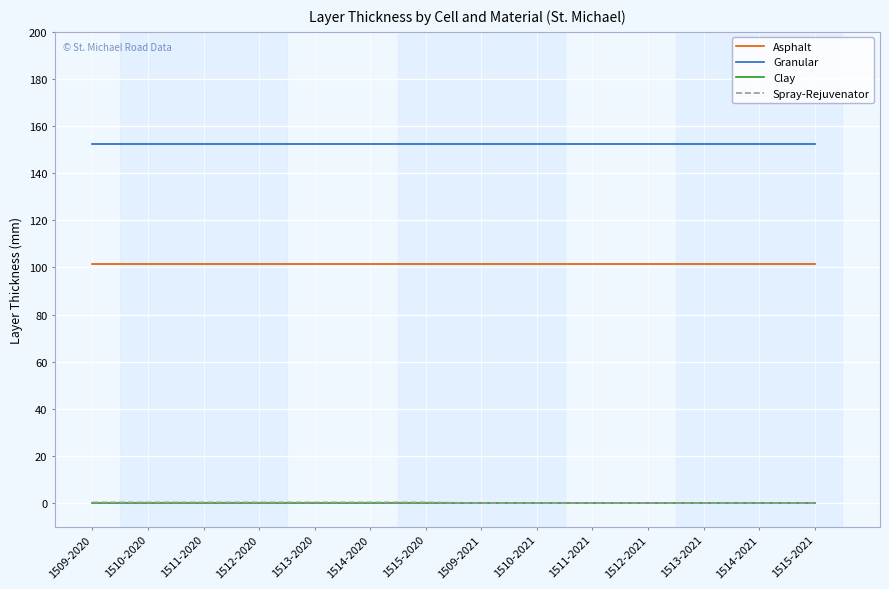

What is the maximum value shown in the chart?

152.4